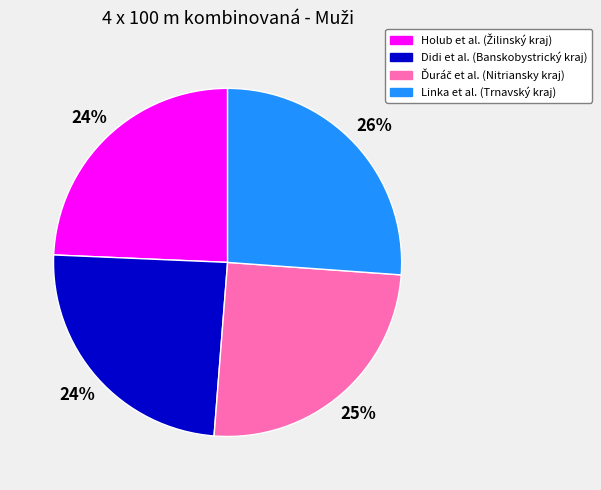

Is there a majority slice in this chart?

No